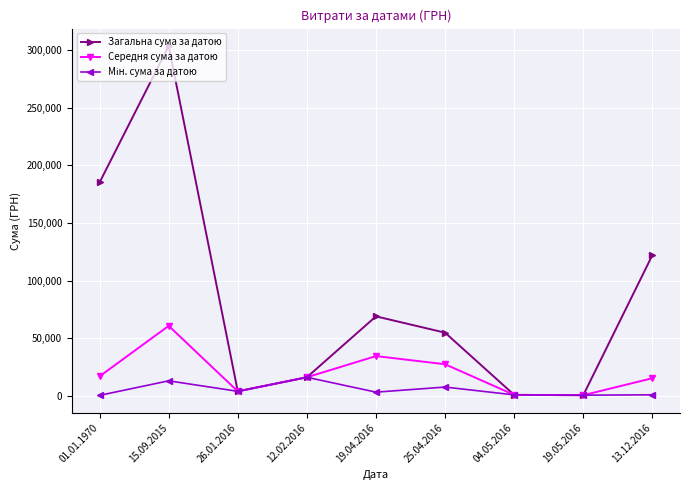

At which category does the chart reach its peak across all series?

15.09.2015